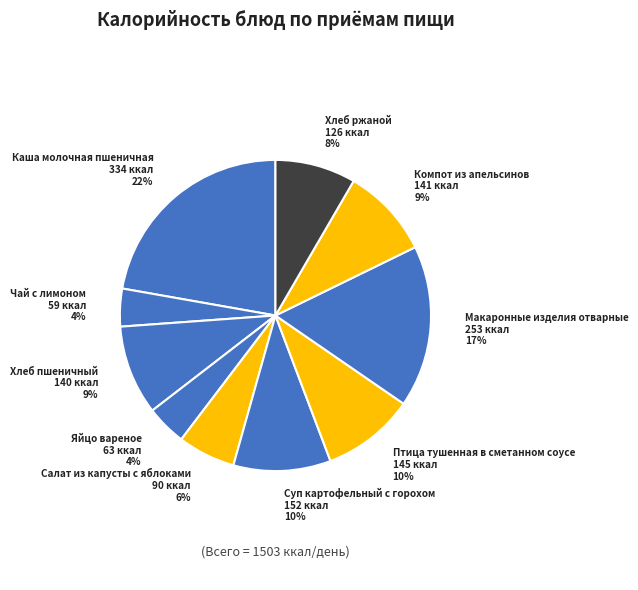

True or false: Салат из капусты с яблоками accounts for 19% of the total.

False